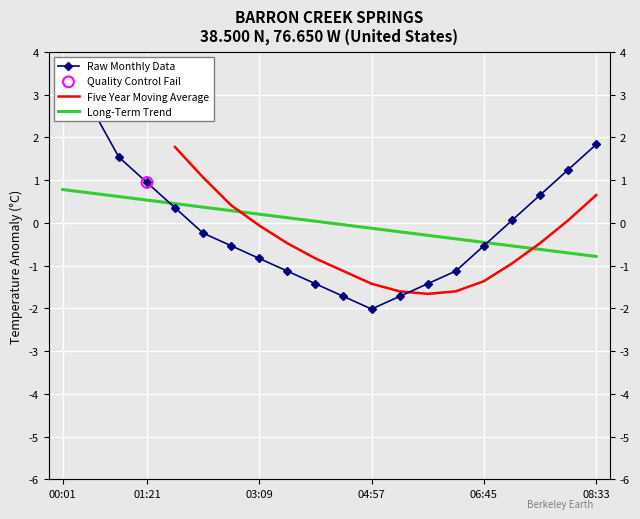

Which series has the largest total across all categories?

Raw Monthly Data